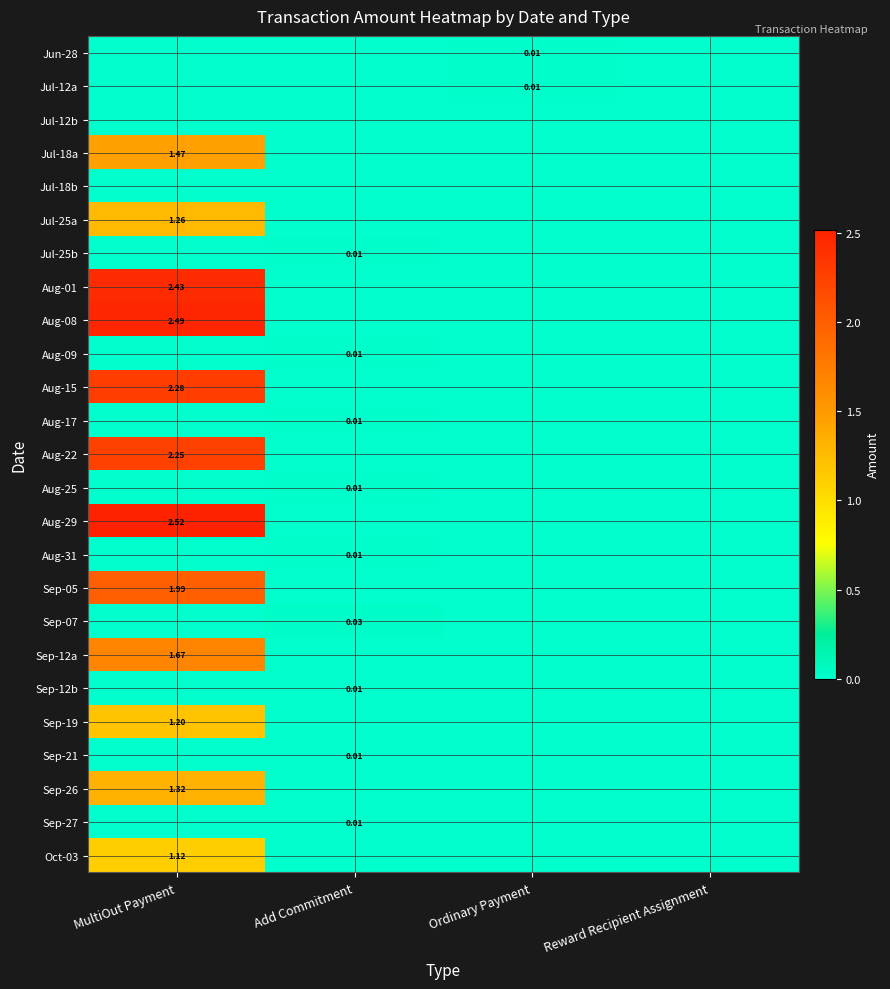

Is the value of Sep-19 at Reward Recipient Assignment greater than the value of Jul-18a at Ordinary Payment?

No